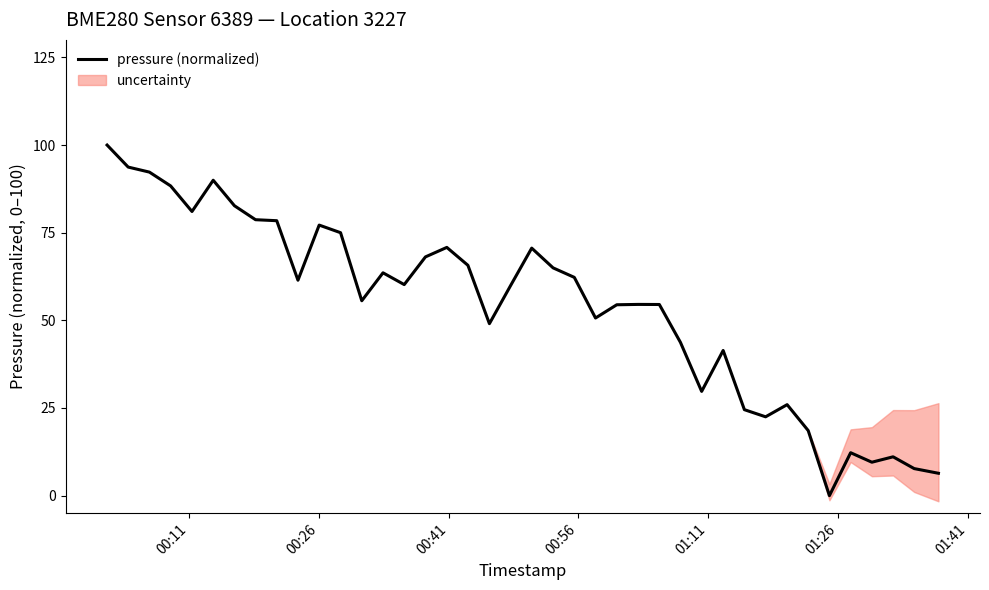

What is the highest value of the pressure (normalized) series?

100.0